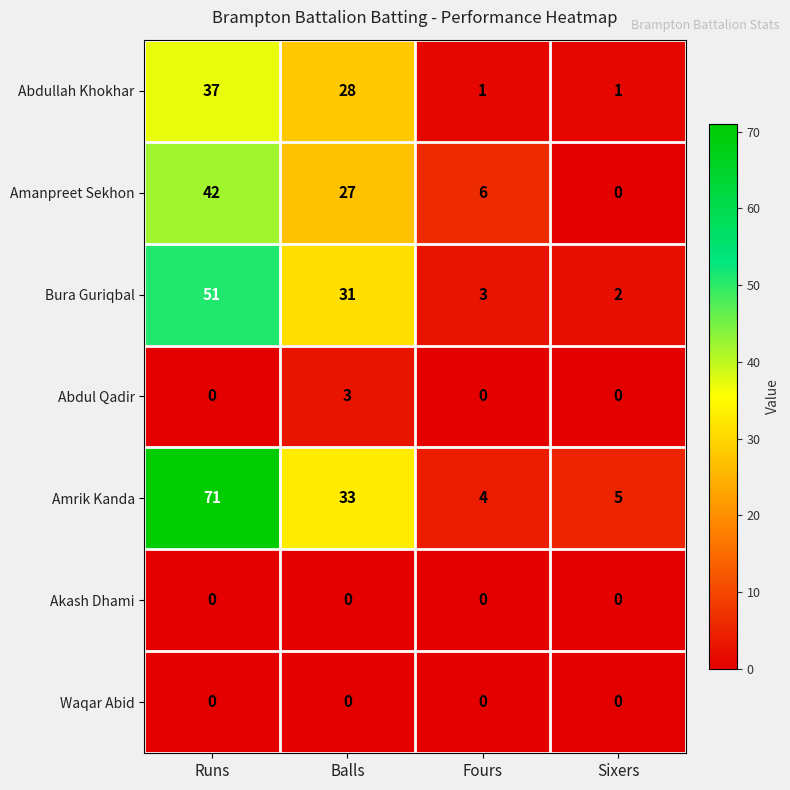

Which category has the highest value across all series?

Runs